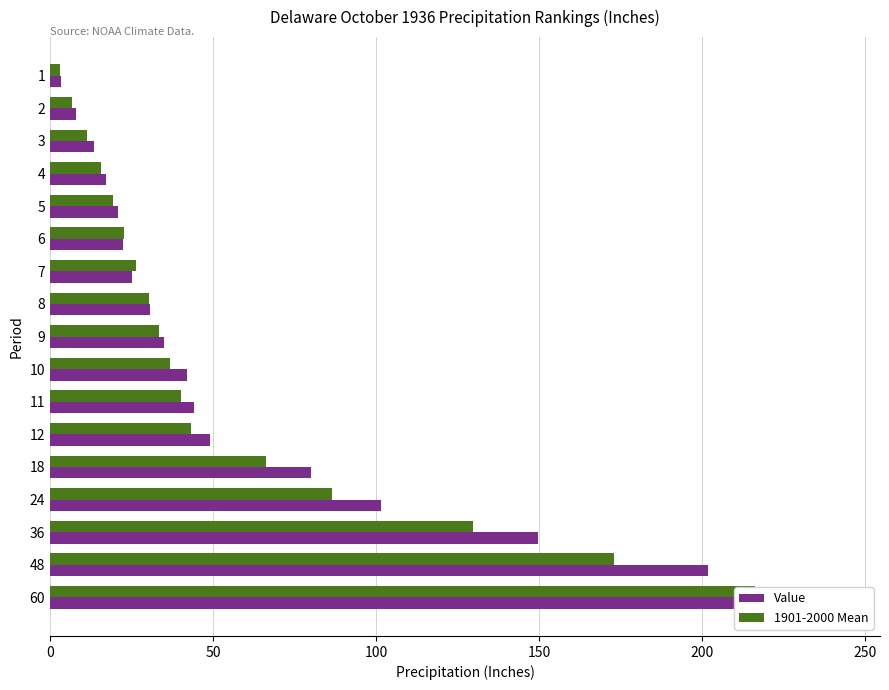

How many values in the 1901-2000 Mean series exceed 33?

9